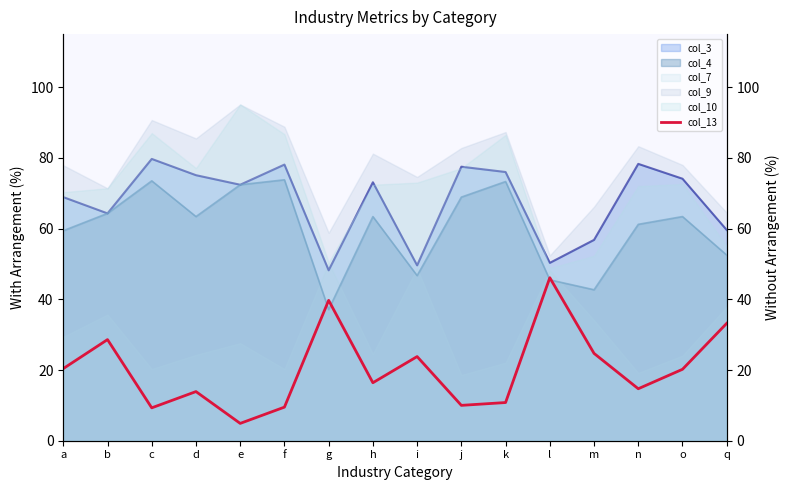

The chart shows a value of 14.0 at a. True or false?

False